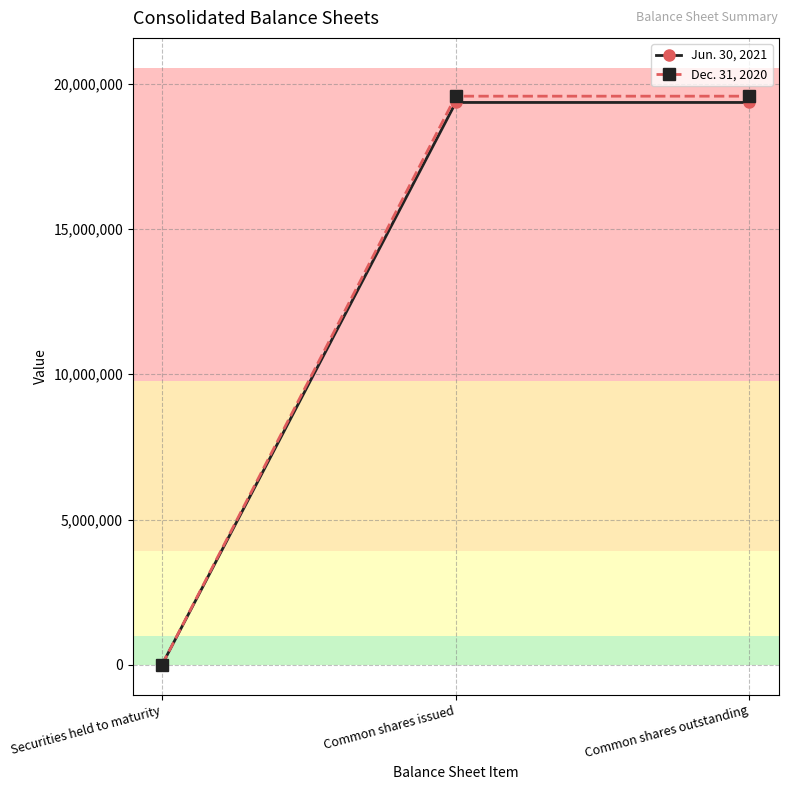

What is the sum of the Jun. 30, 2021 values at Common shares outstanding and Common shares issued?

38699604